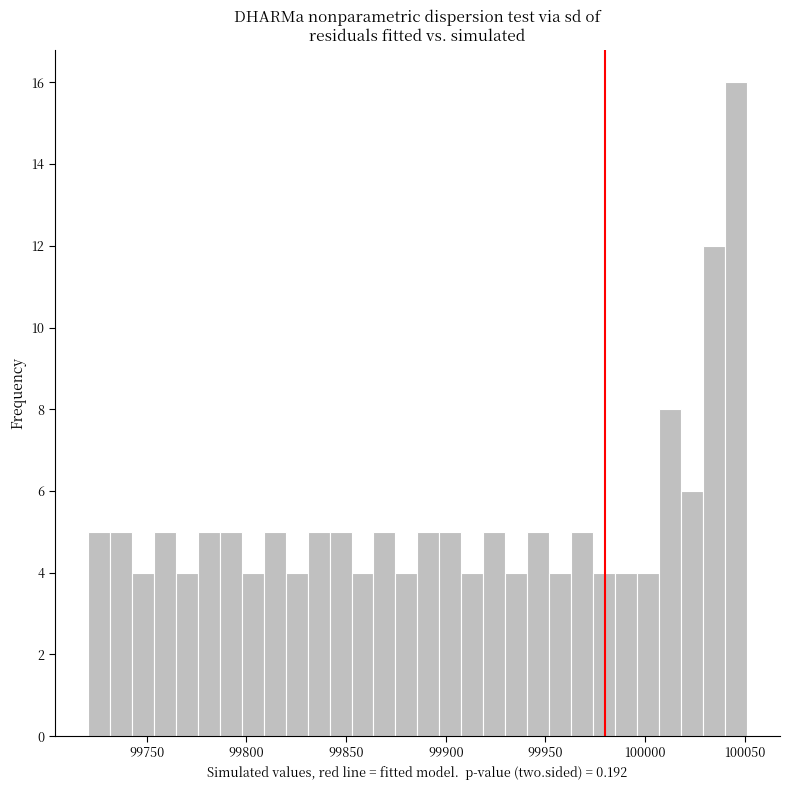

Read against the x-axis, roughly where is the centre of the tallest bar?

100045